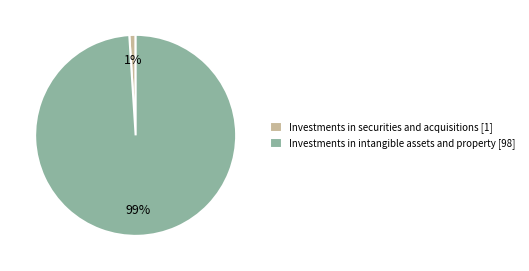

Do Investments in securities and acquisitions [1] and Investments in intangible assets and property [98] together represent more than half of the pie?

Yes